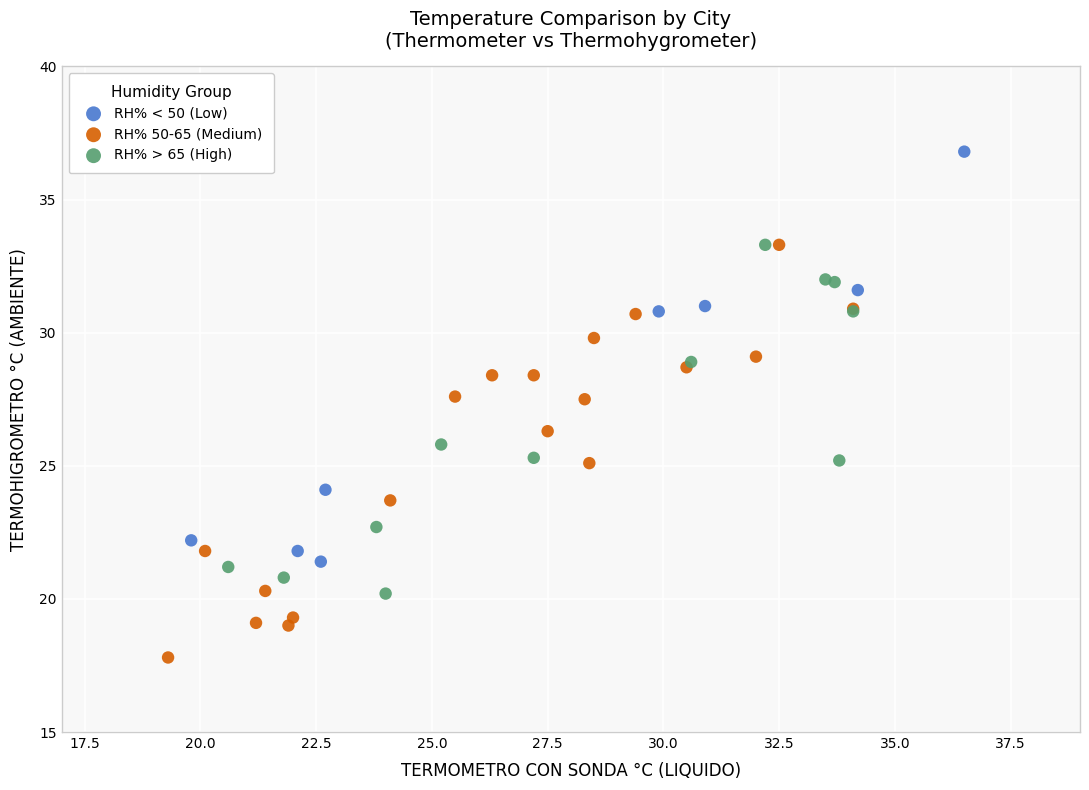

Which series contains the lowest Y value?

RH% 50-65 (Medium)